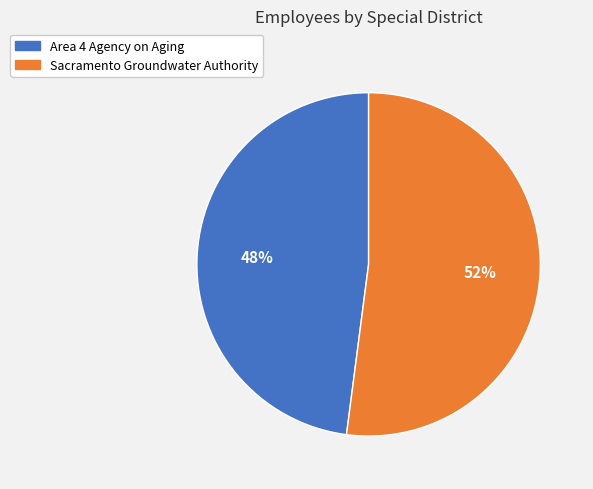

Approximately how many times larger is the value at Sacramento Groundwater Authority compared to Area 4 Agency on Aging?

1.1